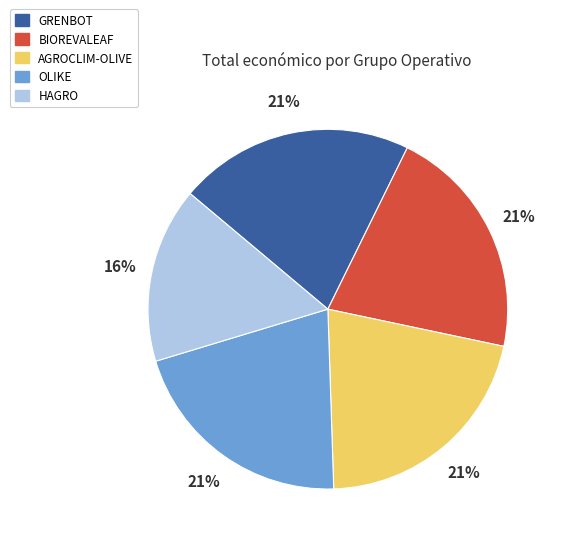

To the nearest percent, what percentage of the pie is OLIKE?

21%